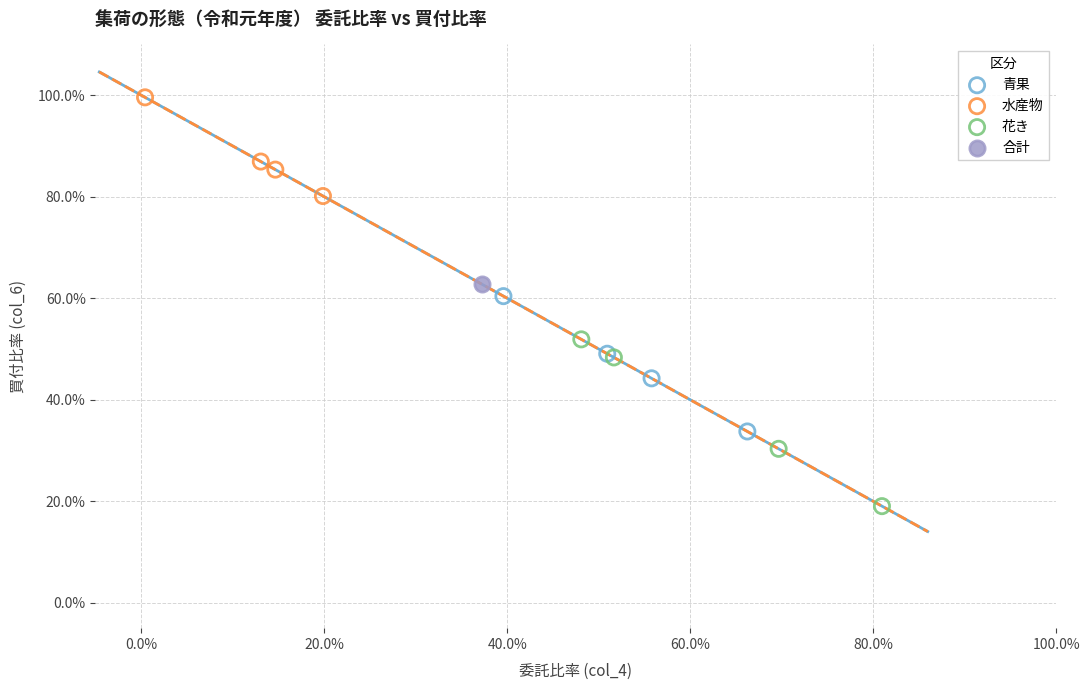

What are all the series names shown in the legend?

青果, 水産物, 花き, 合計